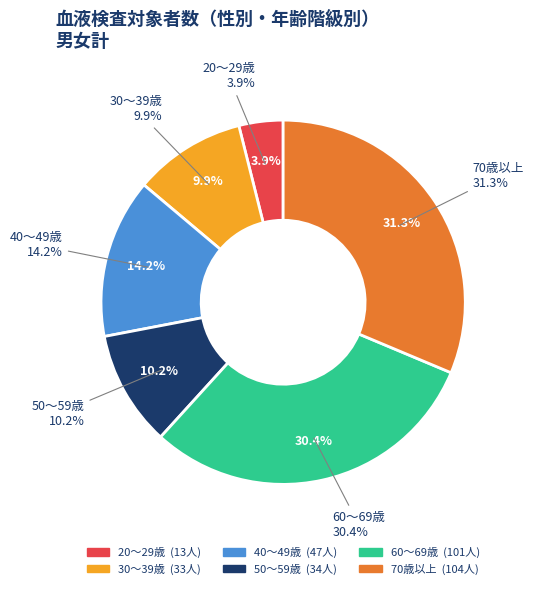

To the nearest percent, what is the combined percentage of 60～69歳 and 50～59歳?

41%